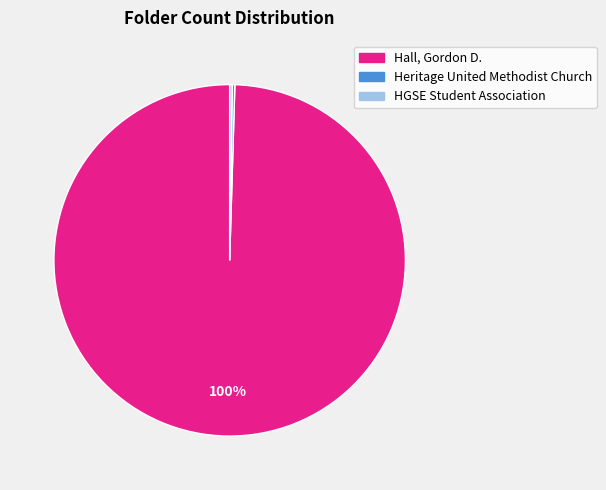

To the nearest percent, what is the average slice percentage?

33%